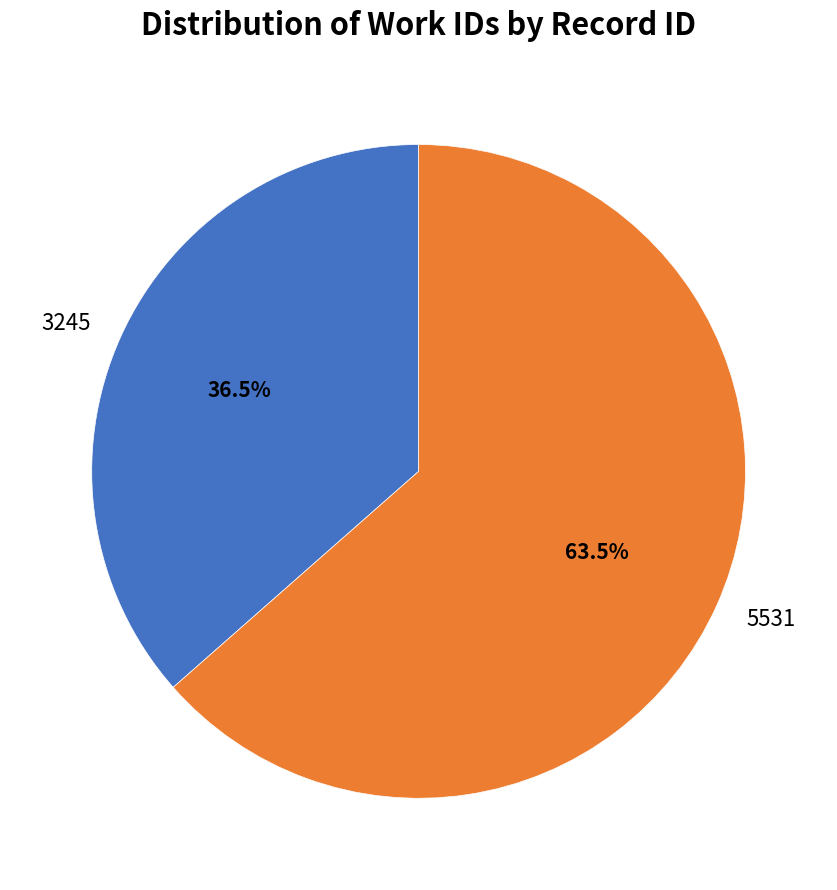

True or false: 3245 accounts for 48% of the total.

False